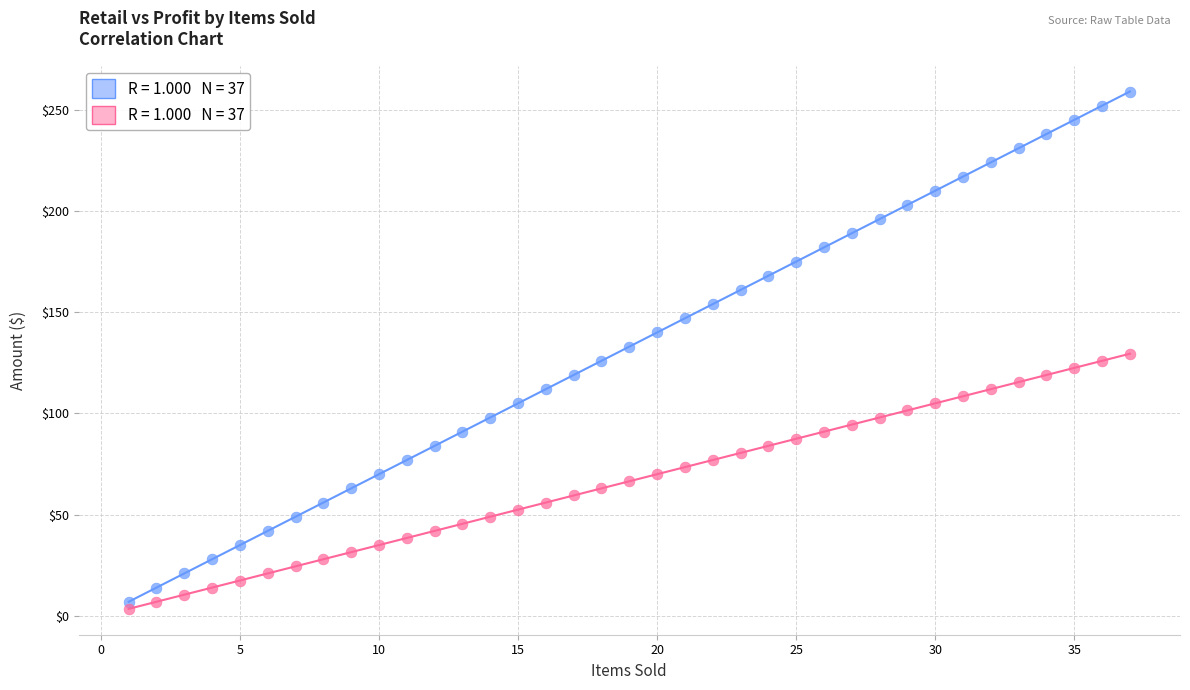

Across all data points, what is the range of Y values (max minus min)?

255.5